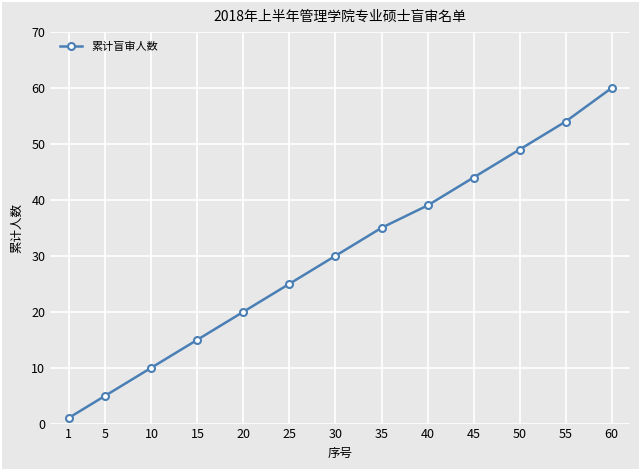

The value at 15 is 24. True or false?

False